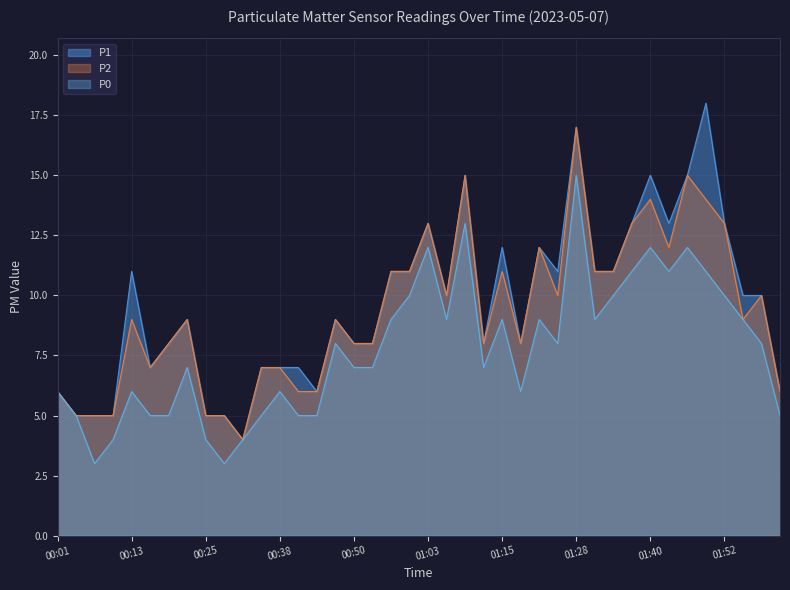

What is the sum of all P0 values?

310